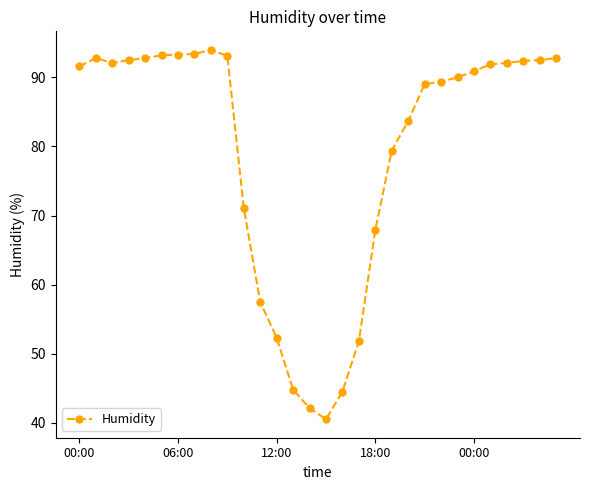

What is the average value?

79.5